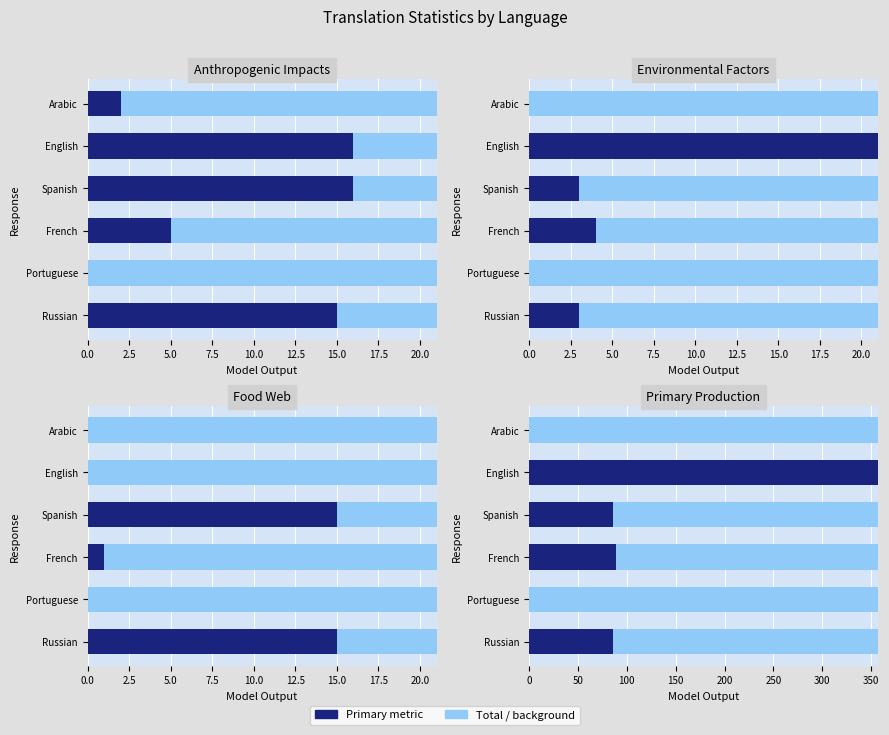

What is the average value of the translated series?

5.2